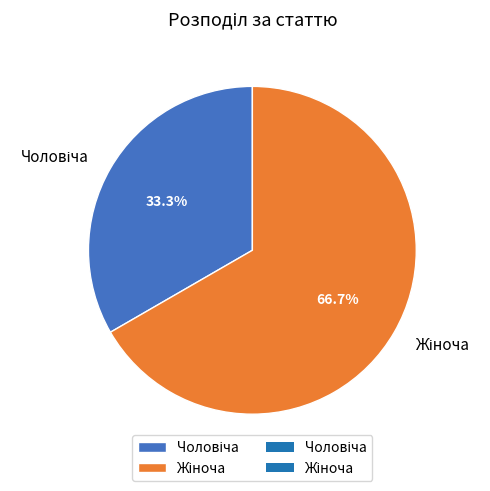

Is there a majority slice in this chart?

Yes